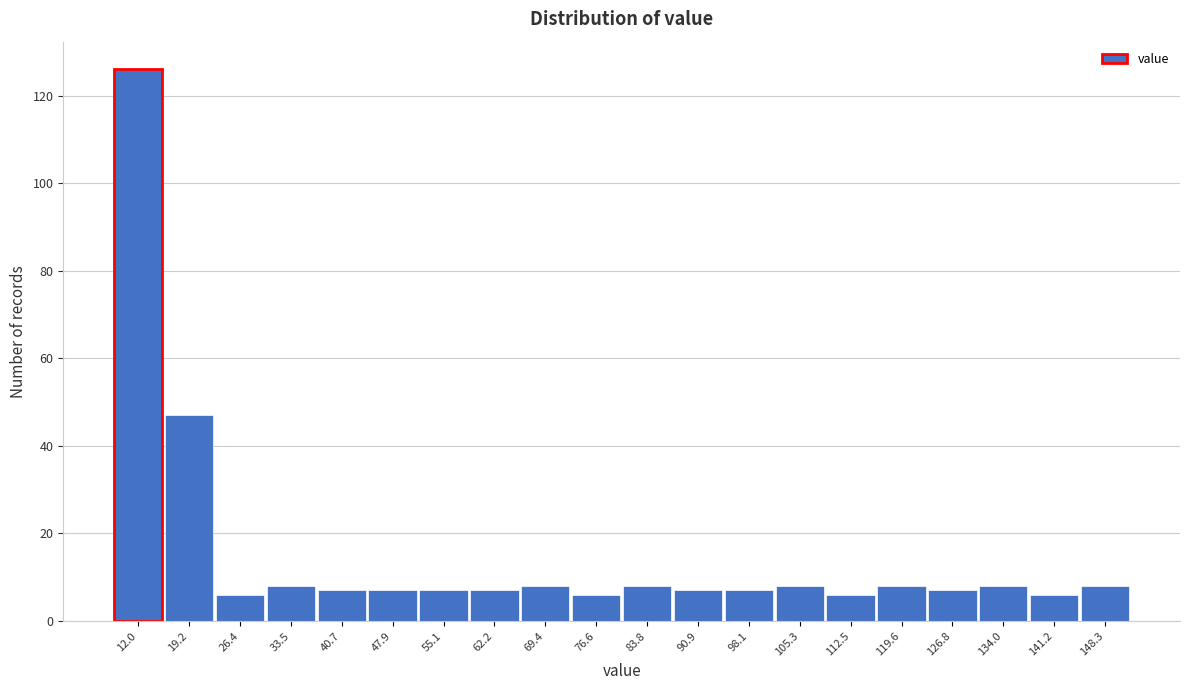

Reading right to left, what are all the values shown in this chart?

8	6	8	7	8	6	8	7	7	8	6	8	7	7	7	7	8	6	47	126